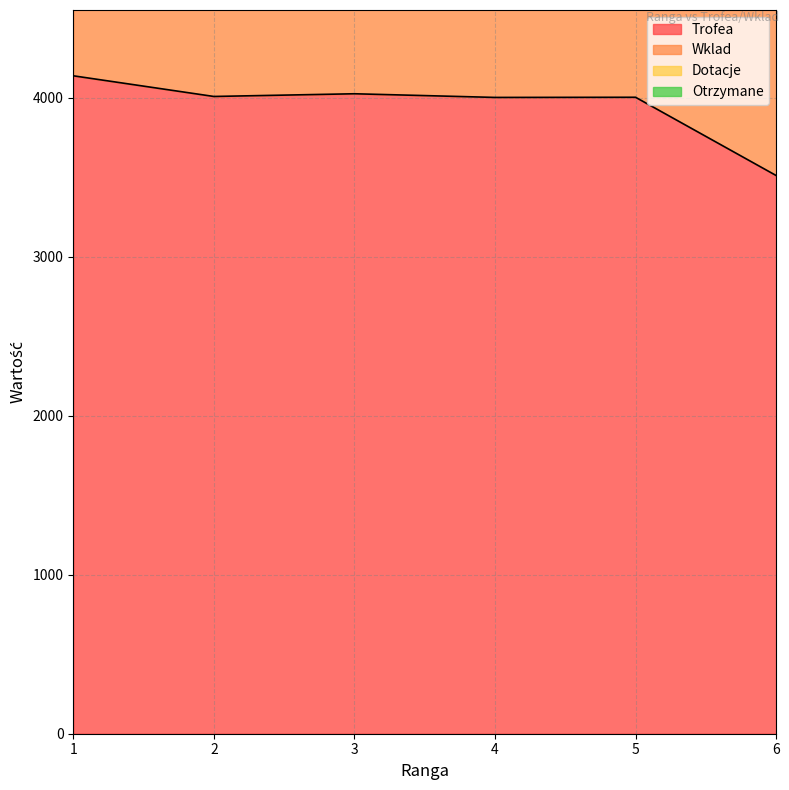

What is the spread (max minus min) of values at 2?

2003